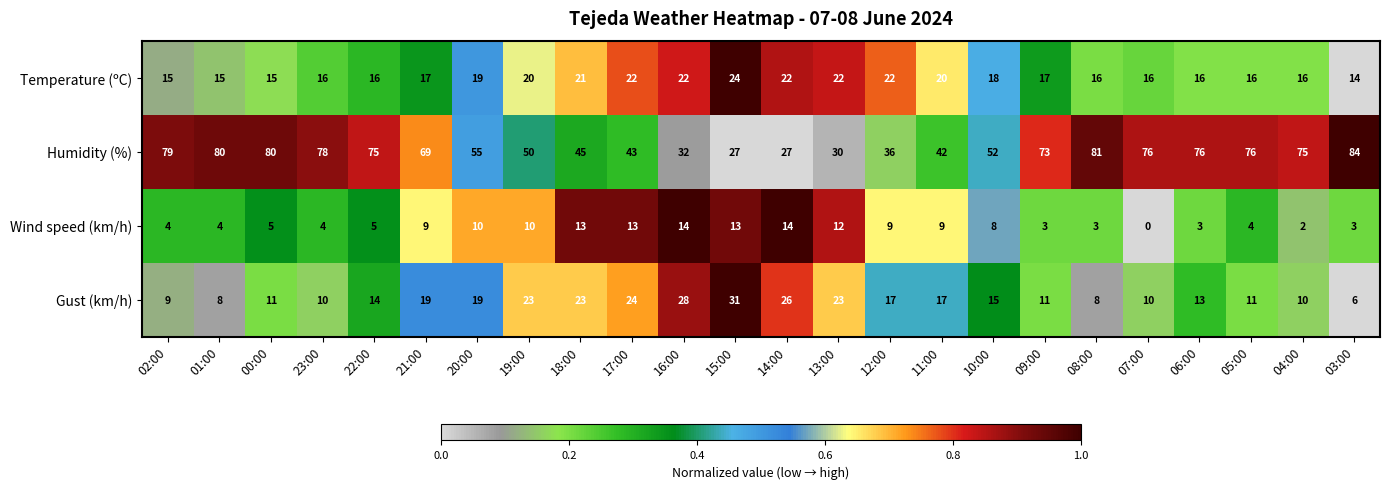

Which series changed the most between 10:00 and 08:00?

Humidity (%)